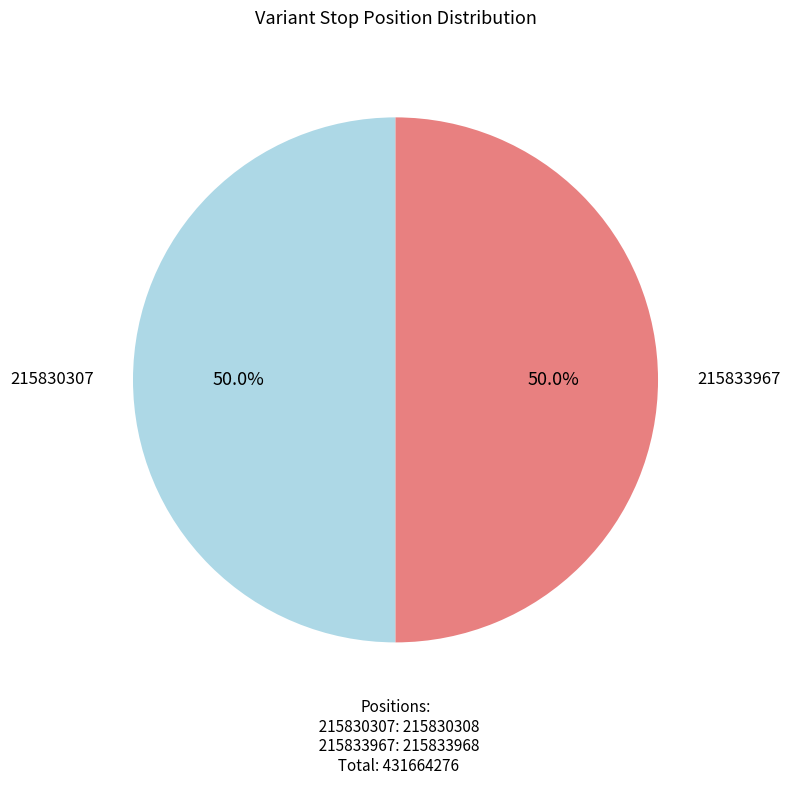

How many segments does this pie chart have?

2